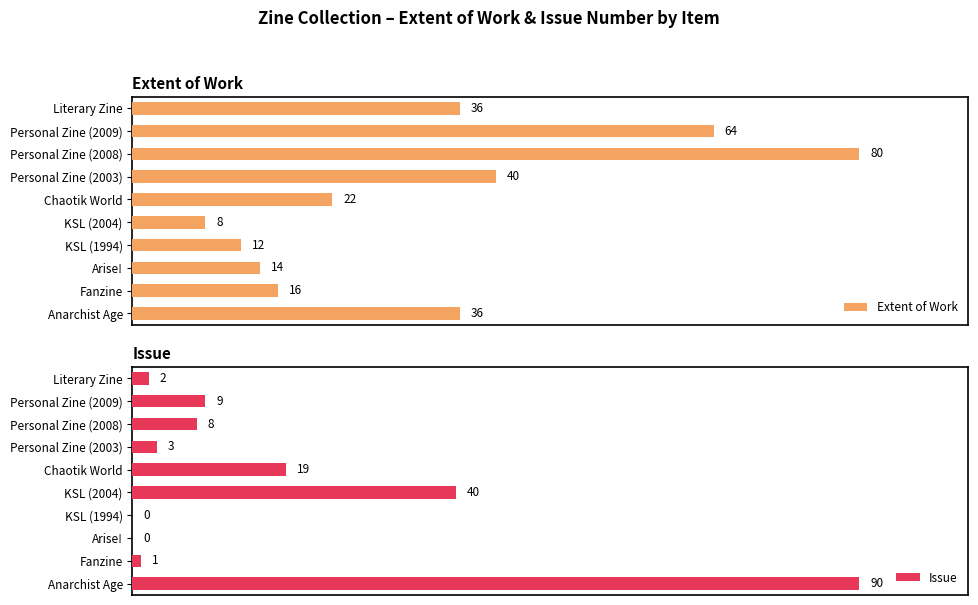

Which series has the largest total across all categories?

Extent of Work